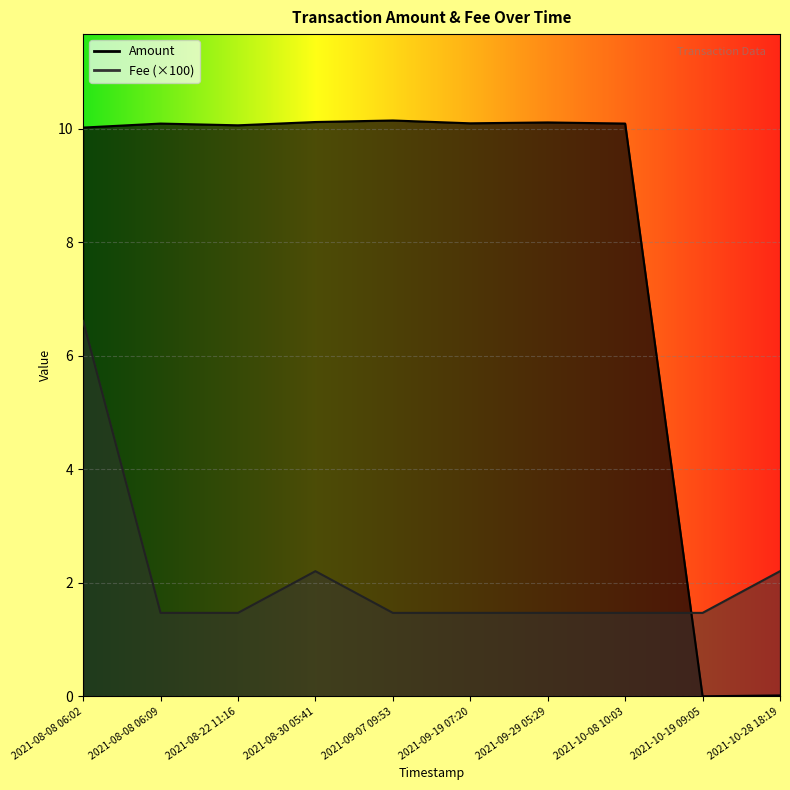

At how many categories does at least one series exceed 7?

8